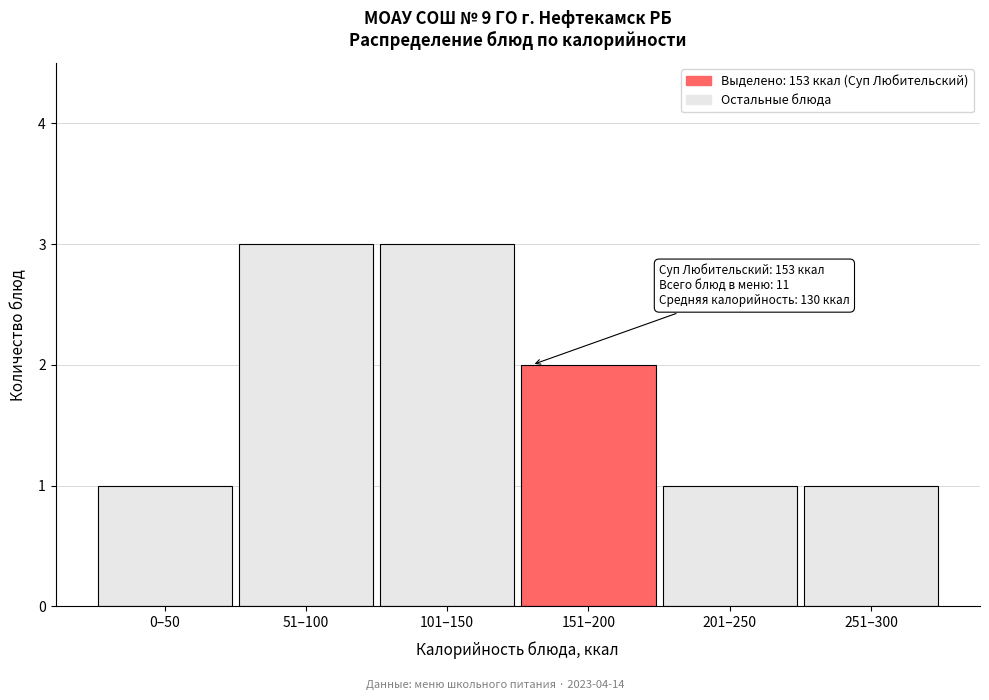

Reading left to right, extract all data points from this chart.

0–50=1	51–100=3	101–150=3	151–200=2	201–250=1	251–300=1